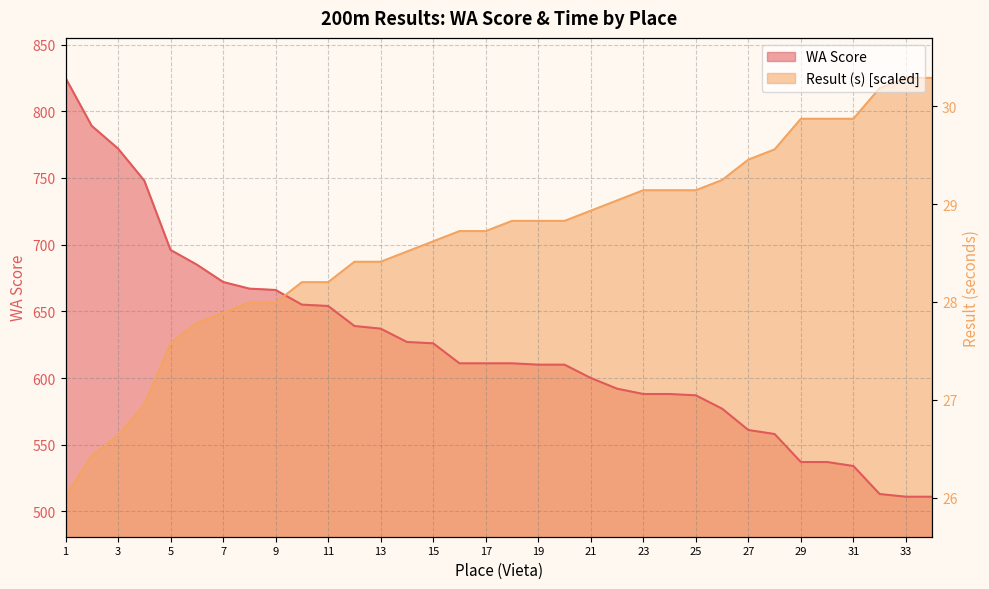

What is the total value across all series at 33?

1336.0